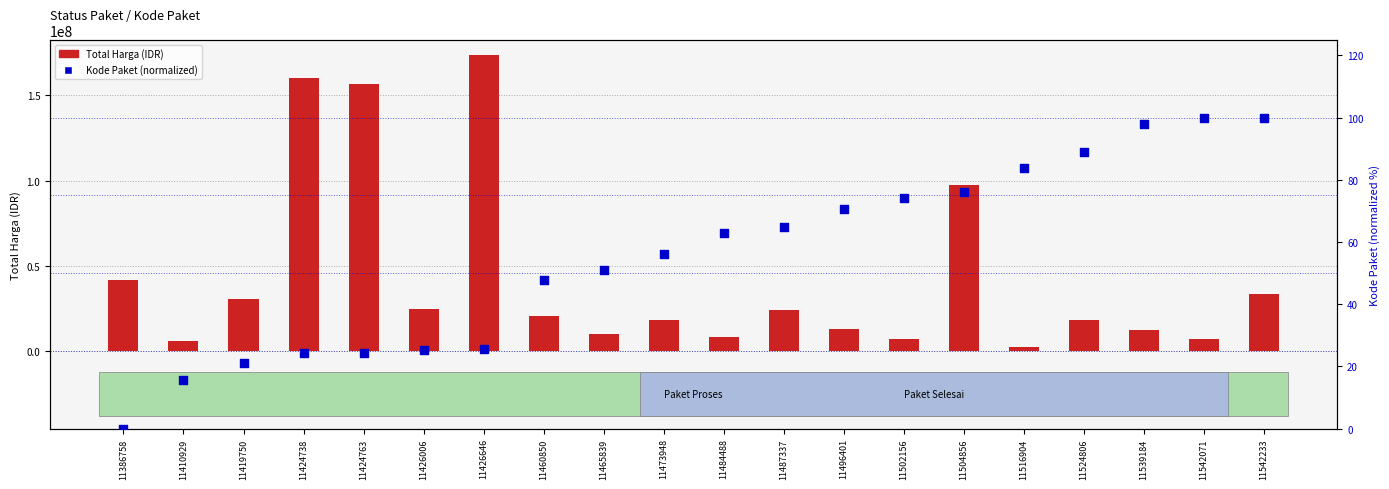

What are all the series names shown in the legend?

Total Harga (IDR), Kode Paket (normalized)